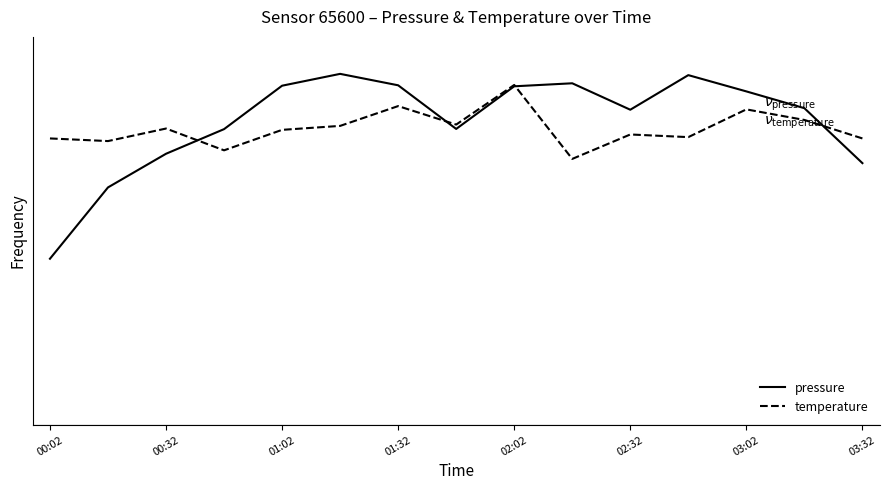

Does the chart have visible grid lines?

No